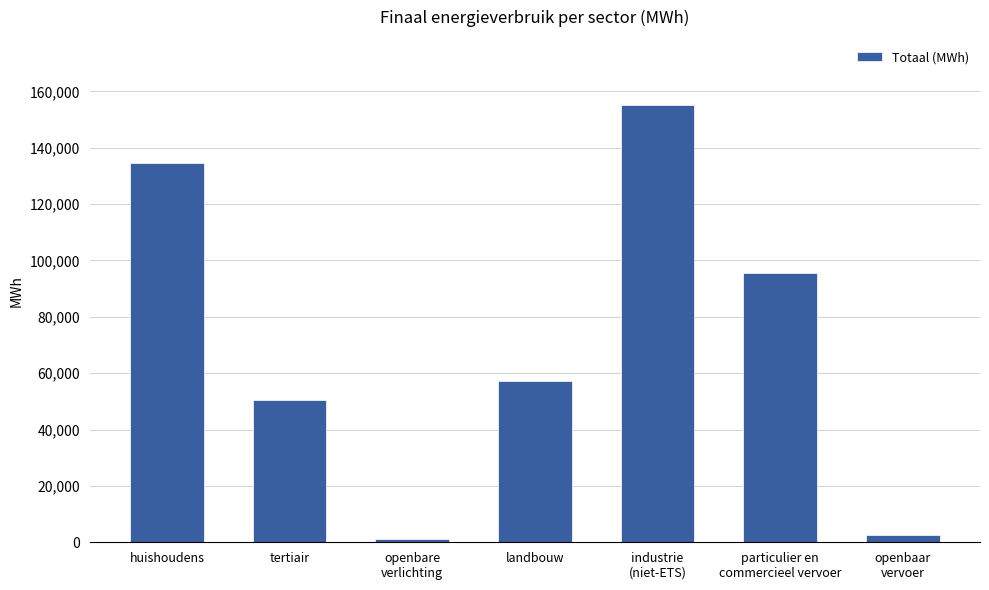

The value at huishoudens is 134602.5. True or false?

True